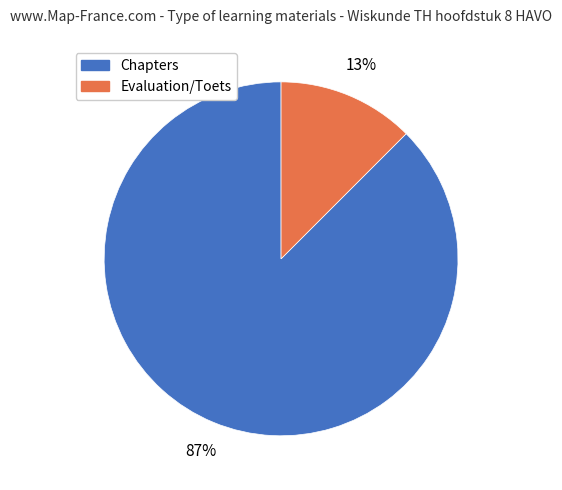

Is there a majority slice in this chart?

Yes